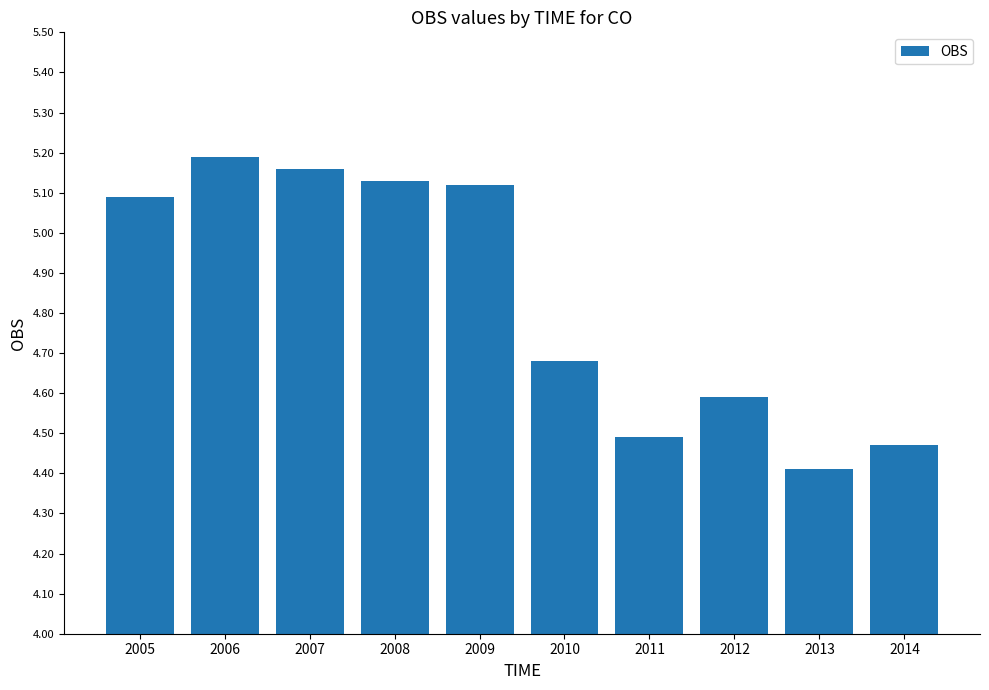

Count the values in the range 4 to 5.

5